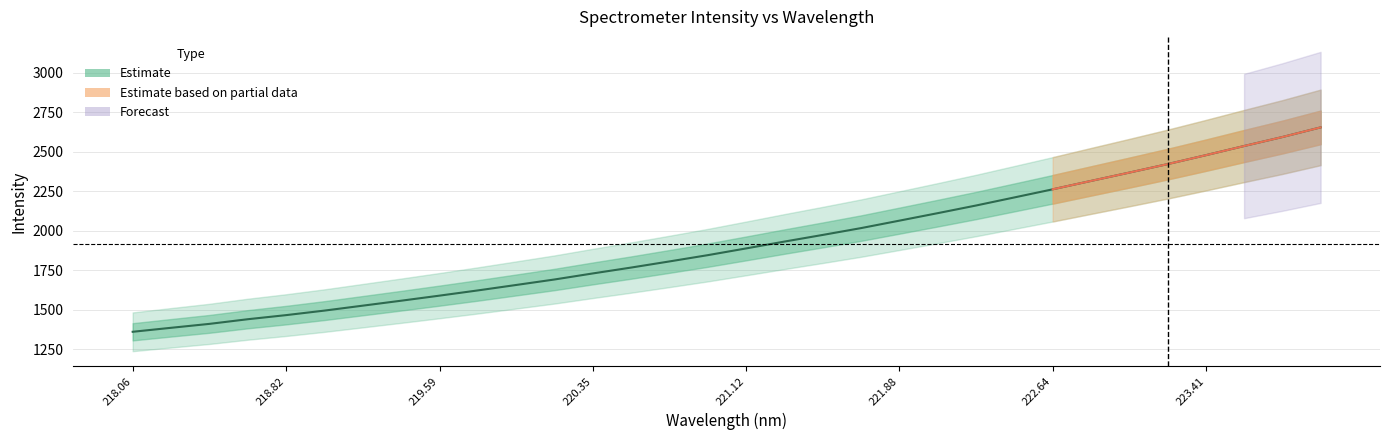

Is it true that the value at 221.12 is 1079.4?

False